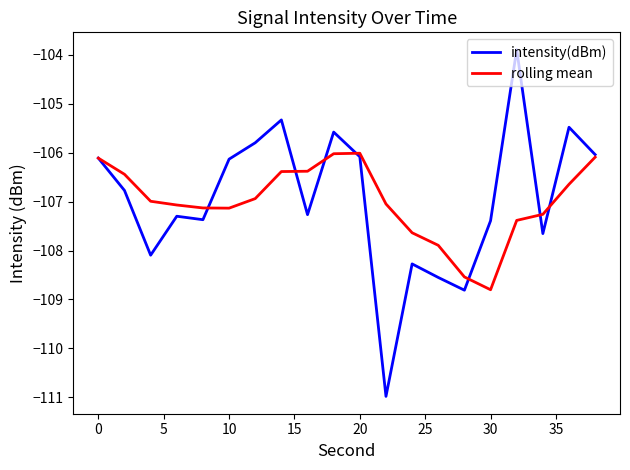

What is the greatest value displayed?

-103.9